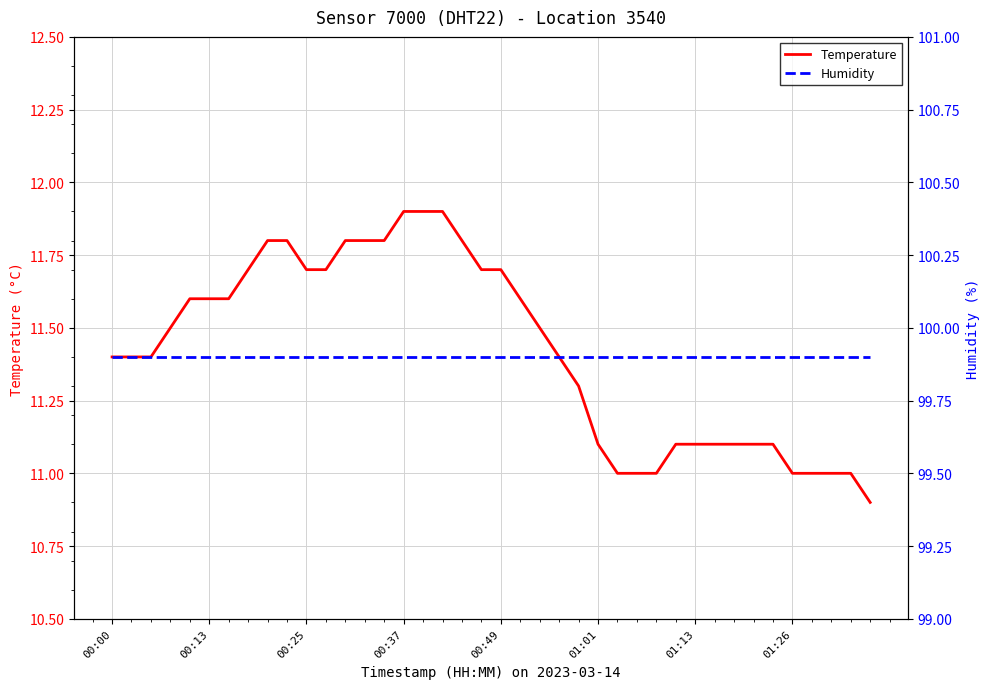

The value of Temperature at 9 is 3.1. True or false?

False